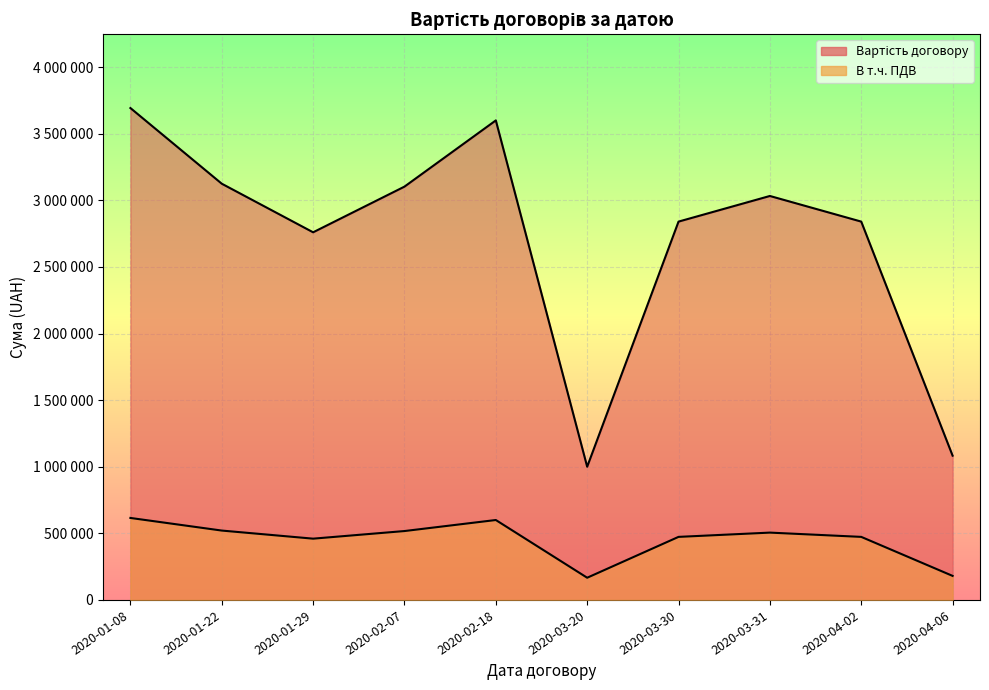

Is it true that В т.ч. ПДВ equals 517152.0 at 2020-02-07?

True